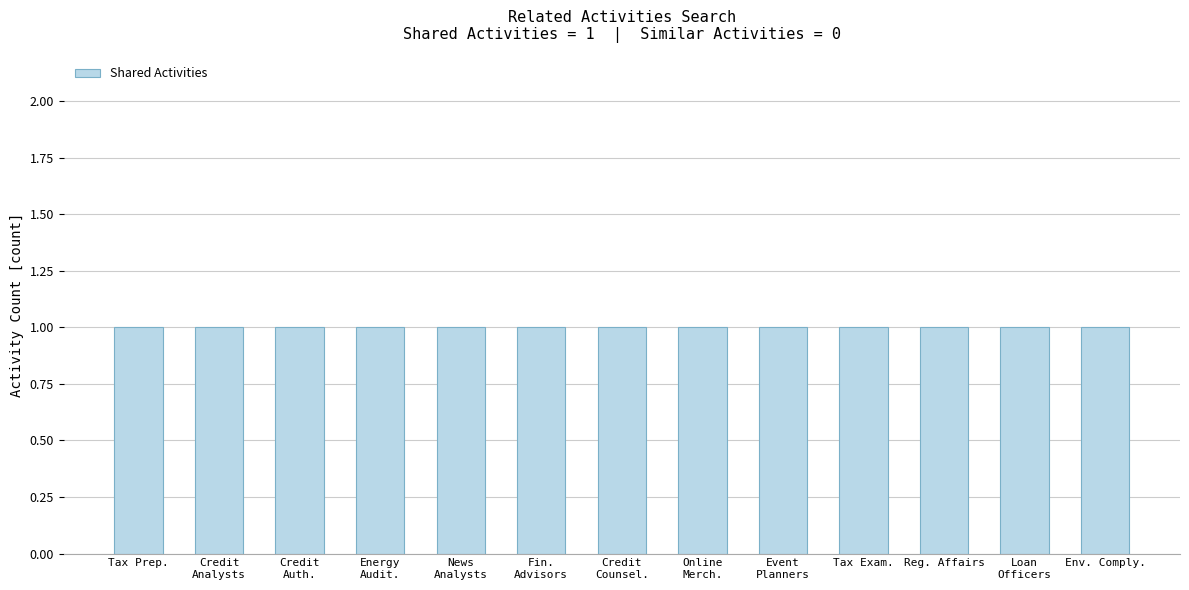

Reading left to right, transcribe all the data shown in this chart.

Shared Activities: 1	1	1	1	1	1	1	1	1	1	1	1	1
Similar Activities: 0	0	0	0	0	0	0	0	0	0	0	0	0